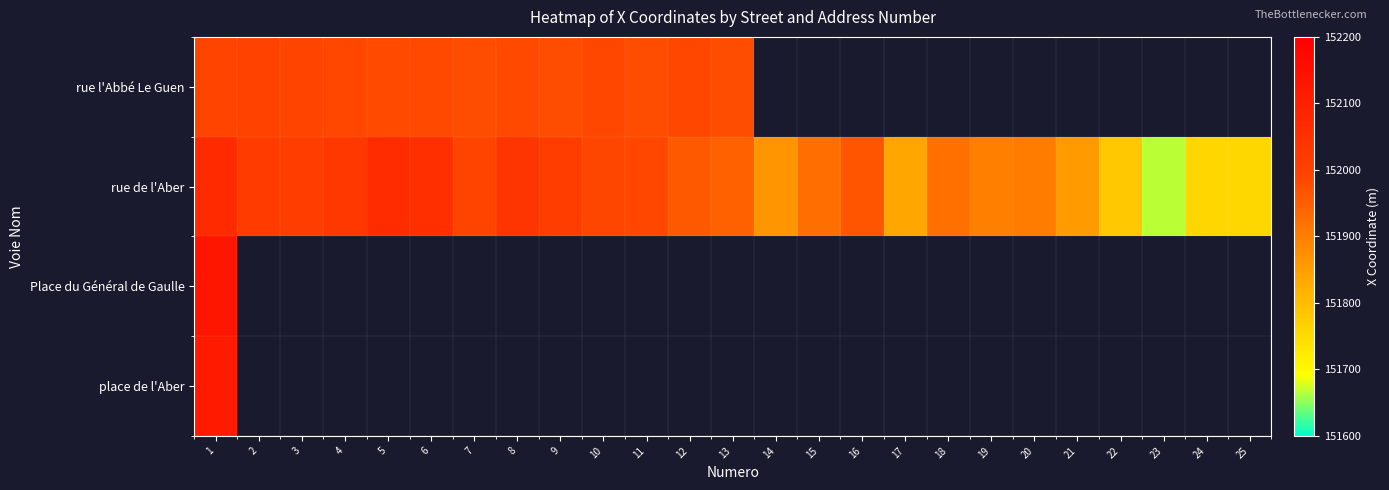

What is the minimum value shown in the chart?

151667.4